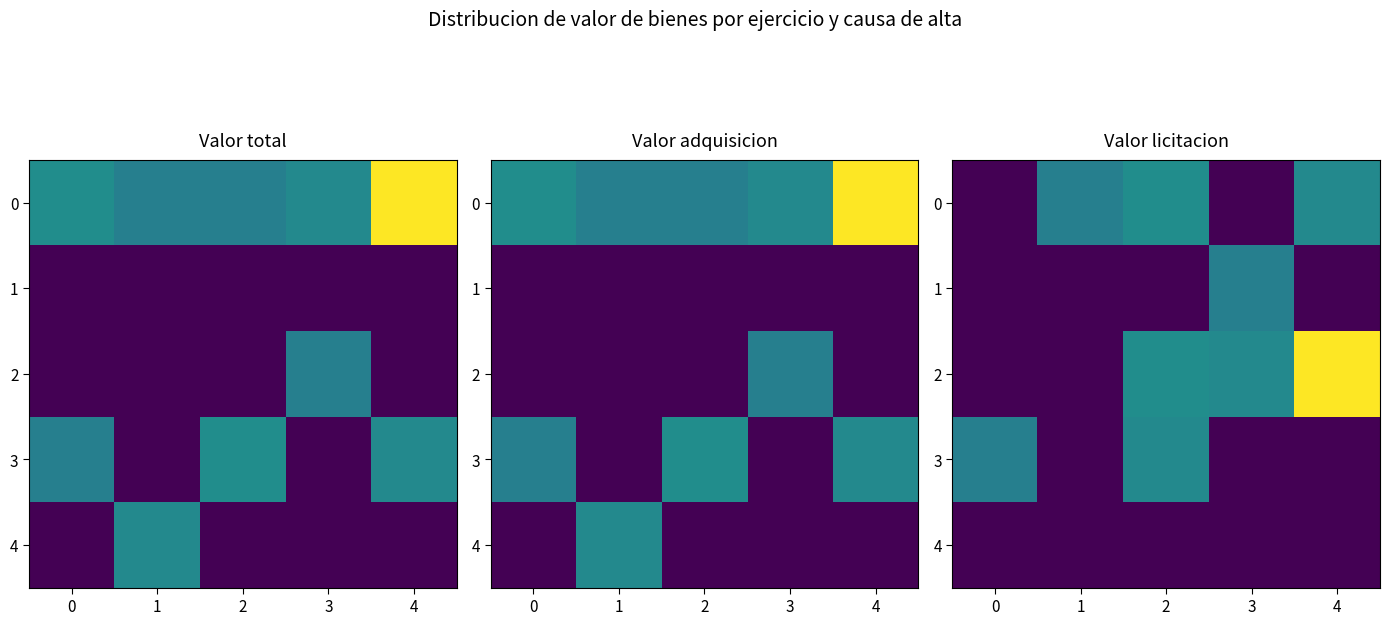

Rank the series by their average value, from lowest to highest.

4, 1, 3, 0, 2